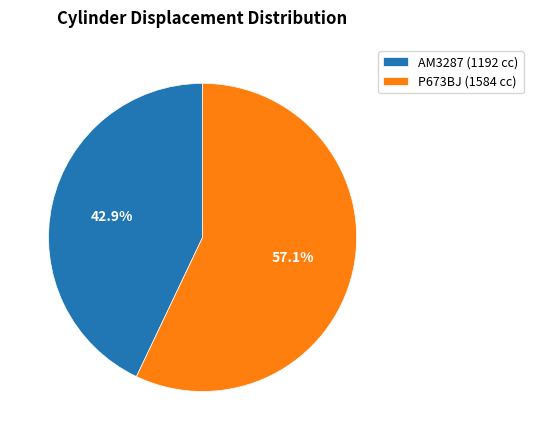

Which category has the biggest portion of the pie?

P673BJ